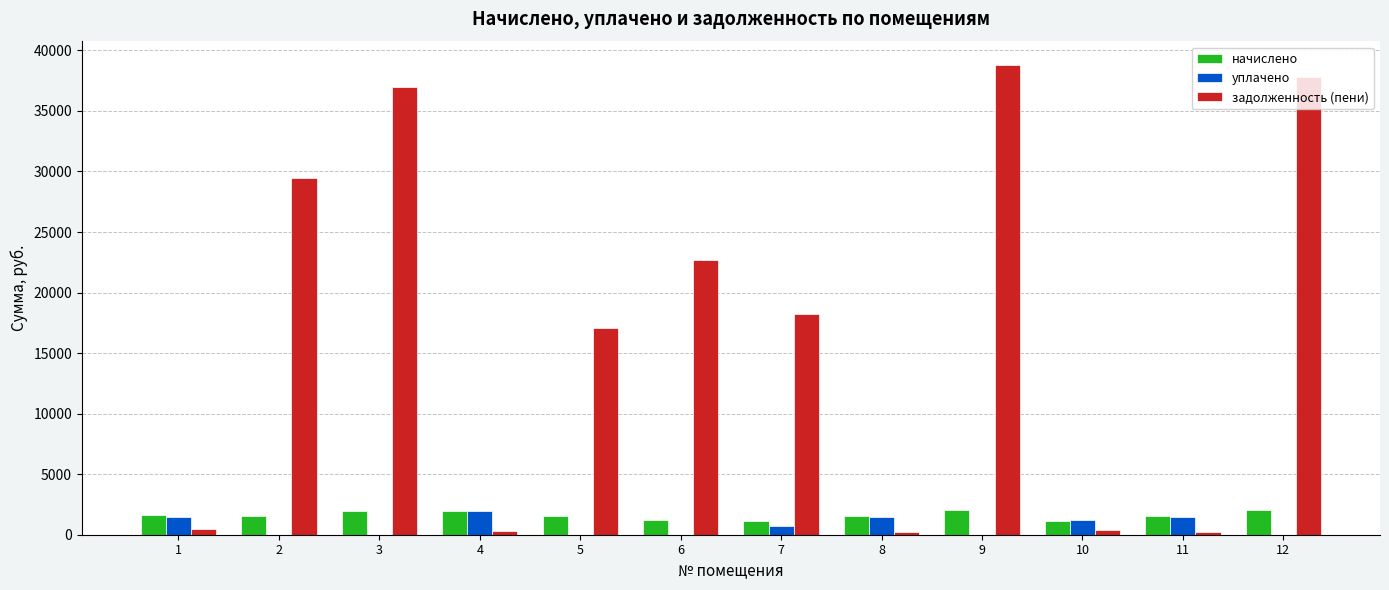

What is the maximum value for начислено?

2053.0